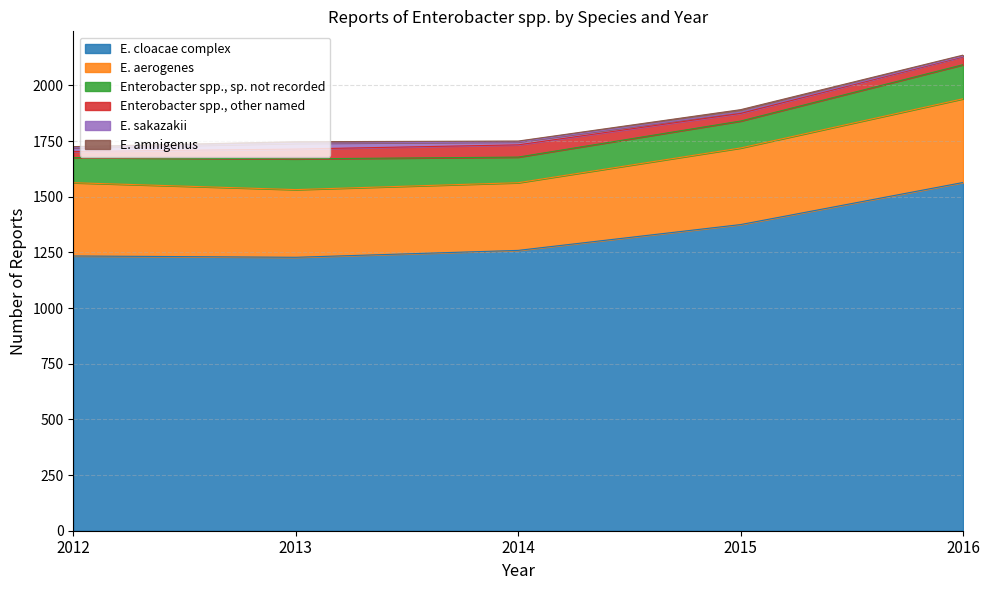

Which series has the largest range (max minus min)?

E. cloacae complex